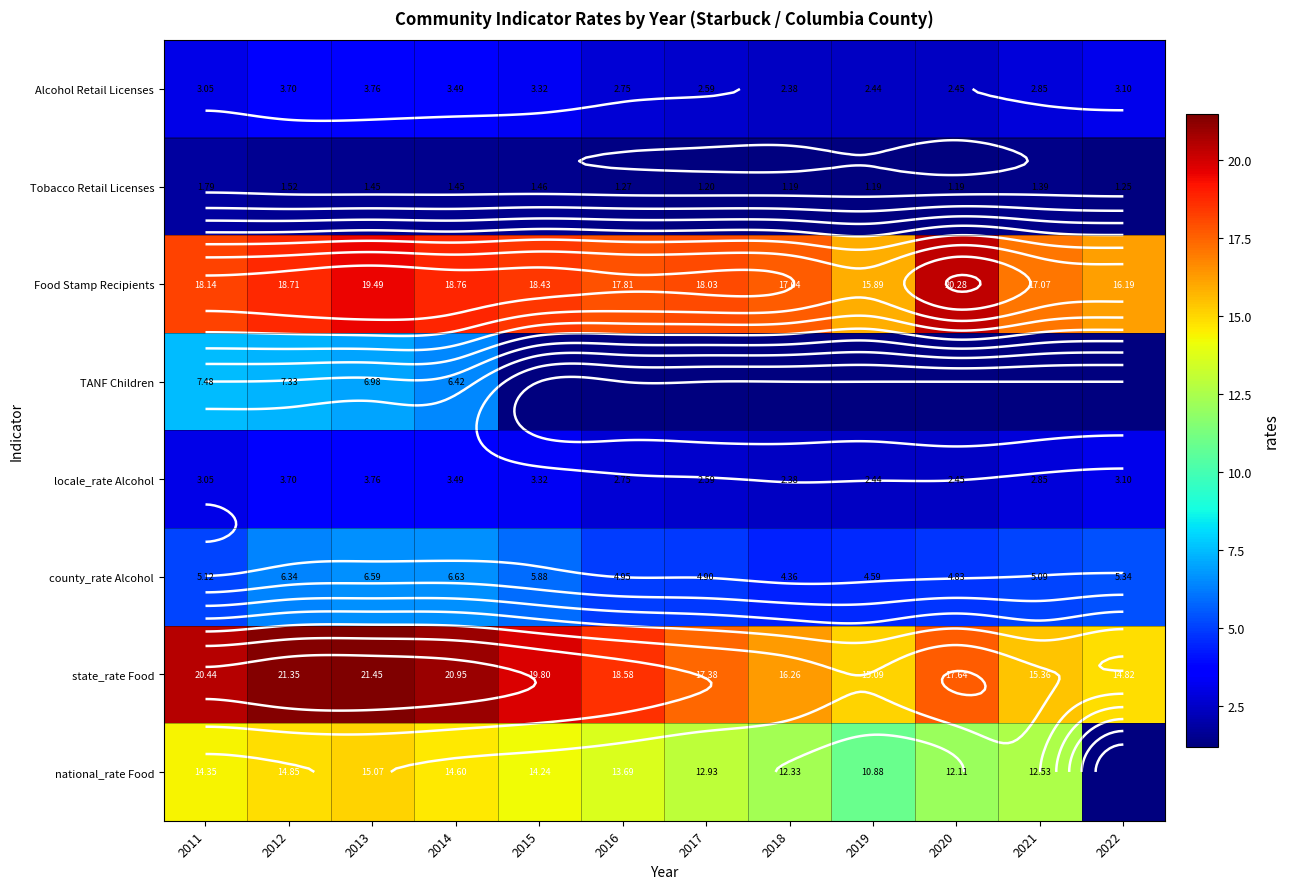

What is the sum of the Food Stamp Recipients values at 2013 and 2017?

37.5